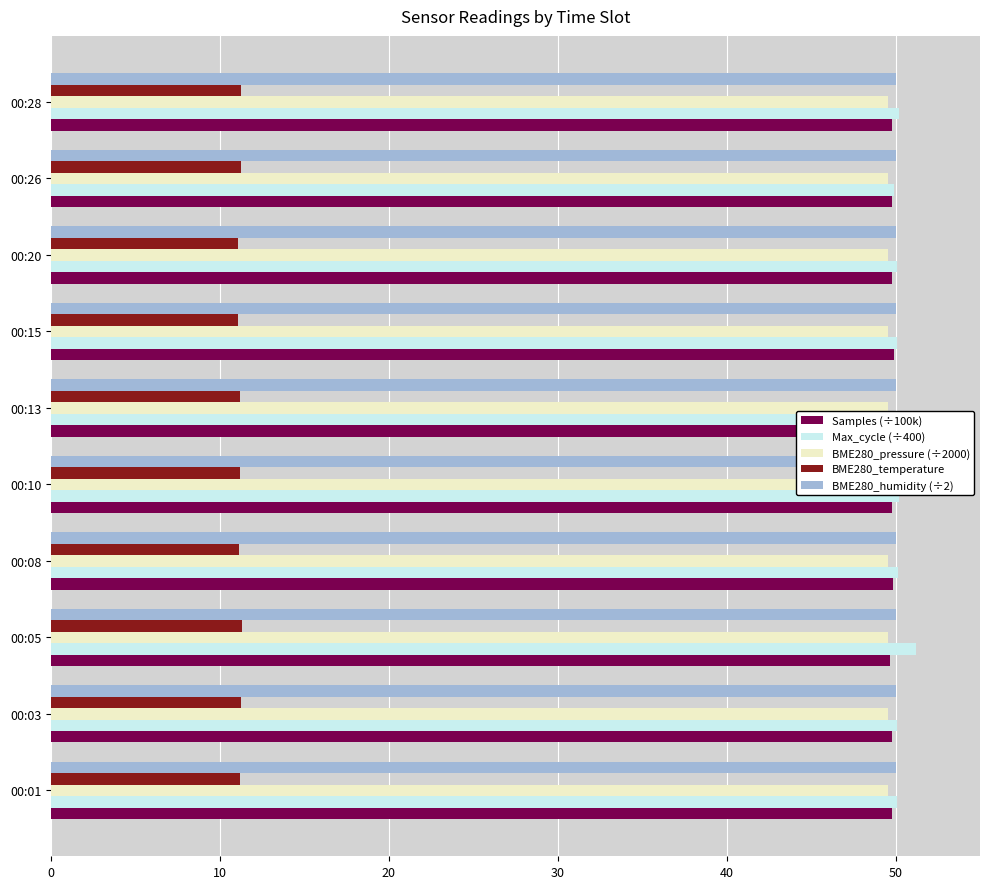

At how many categories does at least one series exceed 41?

10